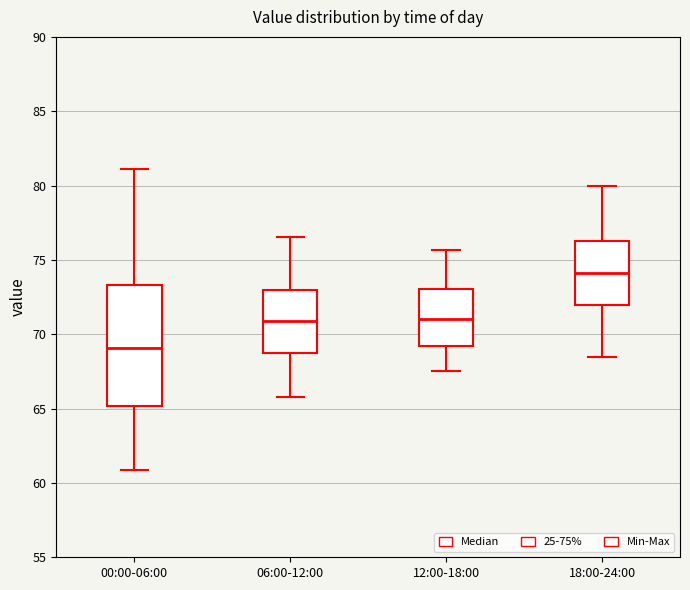

Comparing the boxes themselves (not the whiskers), which one is the tallest?

00:00-06:00